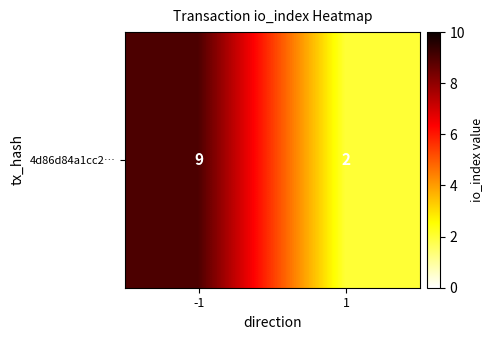

Which has a higher value, -1 or 1?

-1